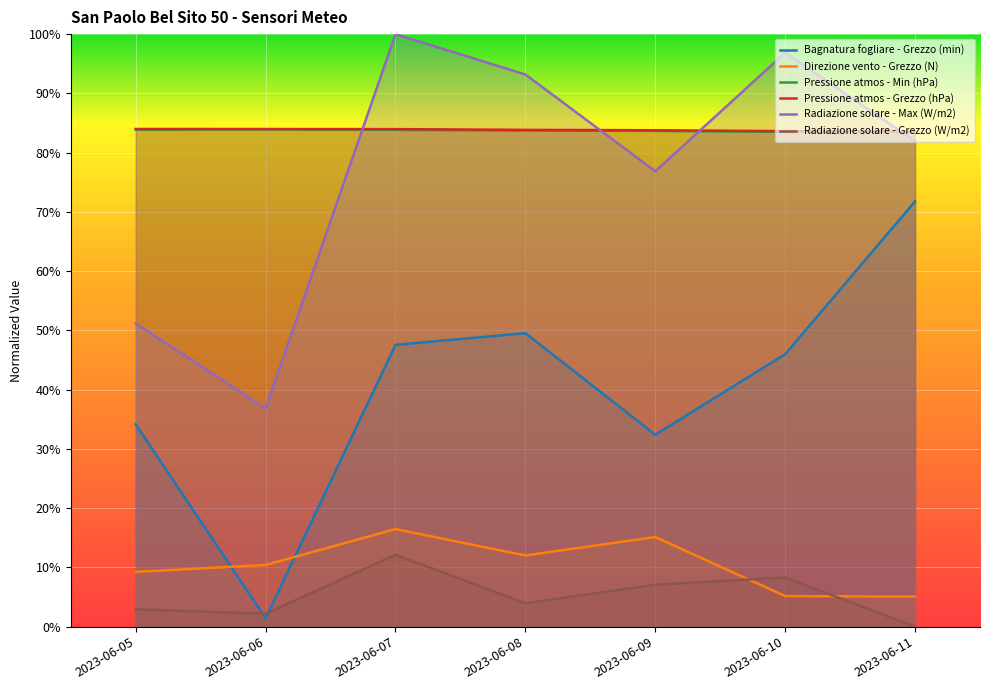

Which series has the widest spread of values?

Bagnatura fogliare - Grezzo (min)